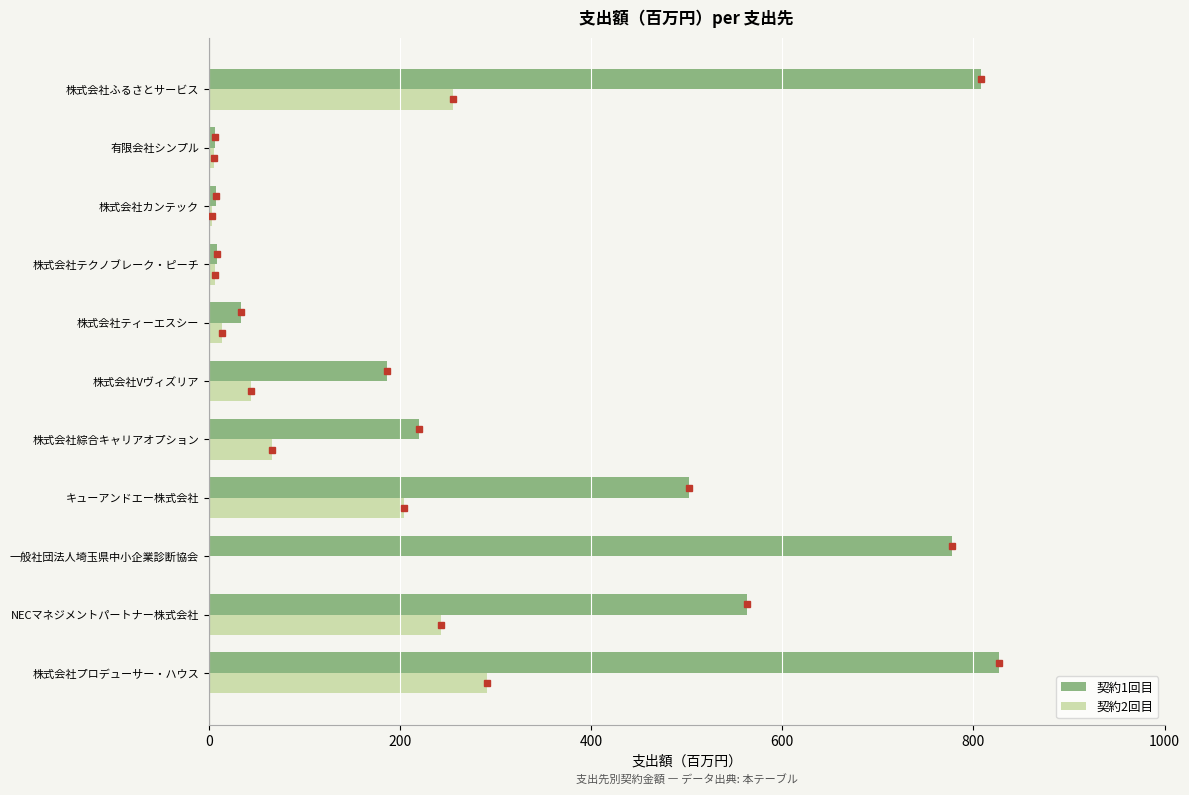

Which series has the largest total across all categories?

契約1回目